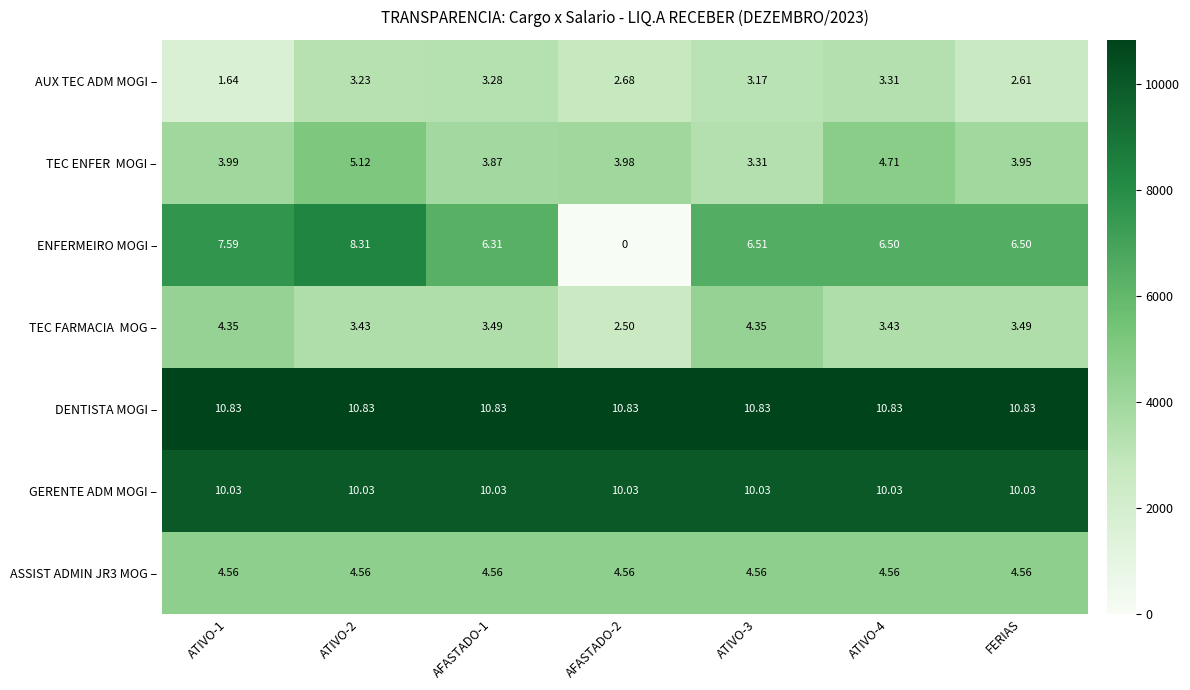

Between ATIVO-1 and ATIVO-2, which series saw the biggest shift?

AUX TEC ADM MOGI –